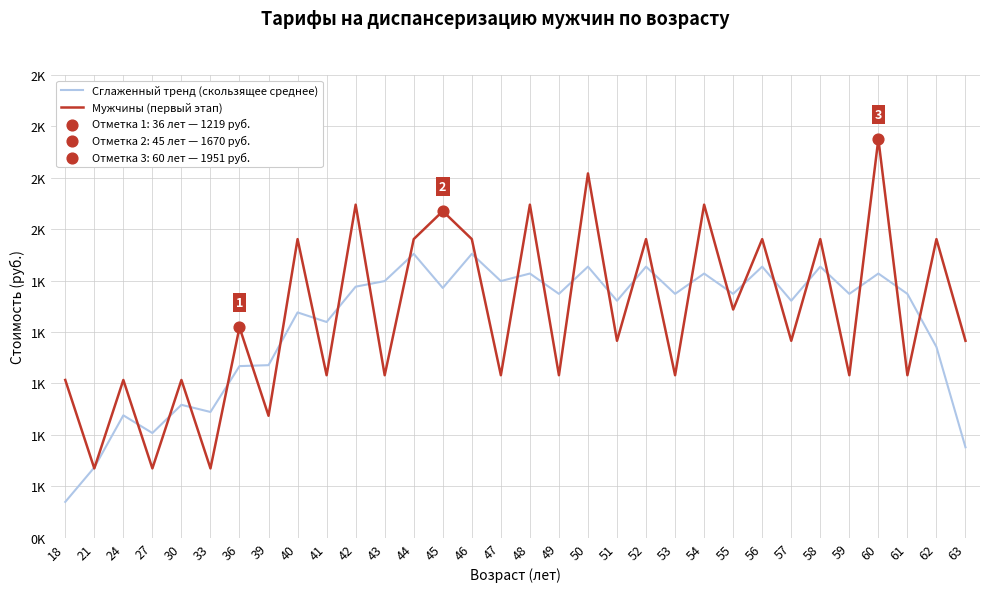

Is the value of Мужчины (первый этап) at 41 greater than the value of Сглаженный тренд (скользящее среднее) at 45?

No